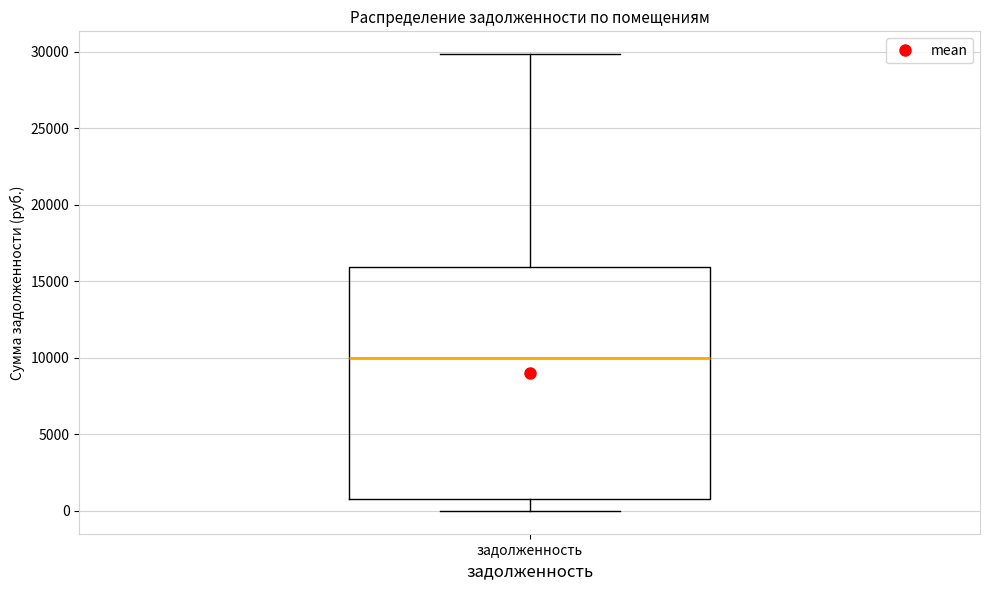

Where is the lower edge of the box for задолженность on the y-axis? The values are not printed on the chart, so give them approximately, as read against the axis.

1000